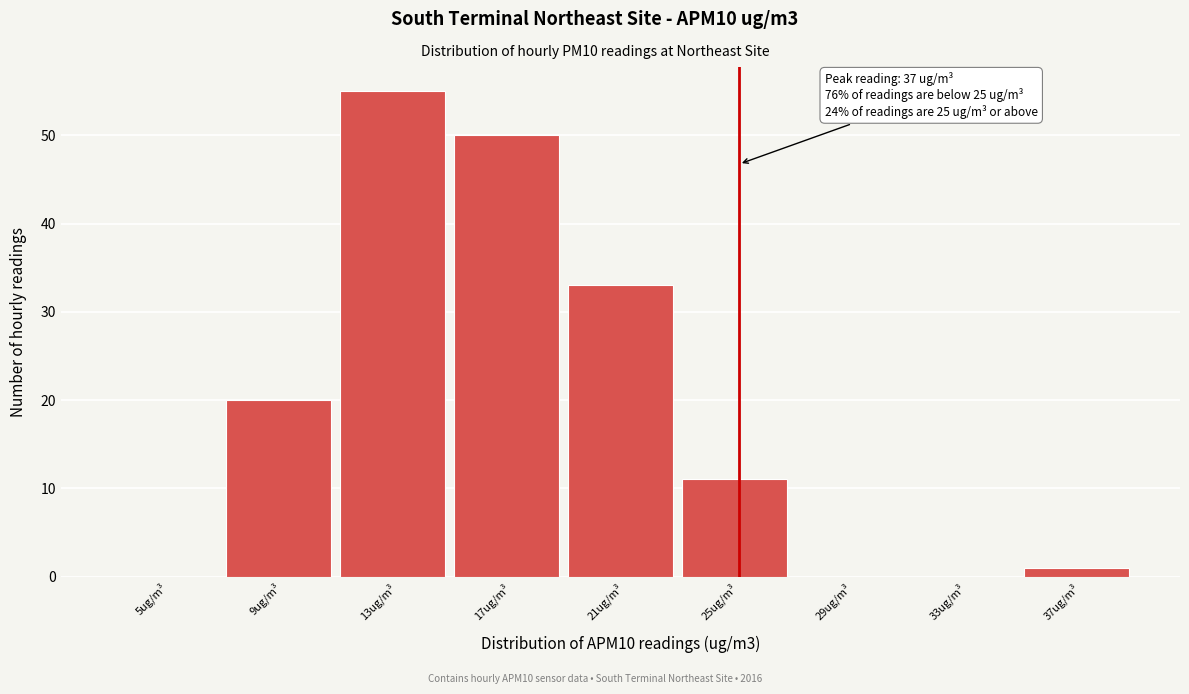

Reading left to right, transcribe all the data shown in this chart.

5ug/m³=0	9ug/m³=20	13ug/m³=55	17ug/m³=50	21ug/m³=33	25ug/m³=11	29ug/m³=0	33ug/m³=0	37ug/m³=1